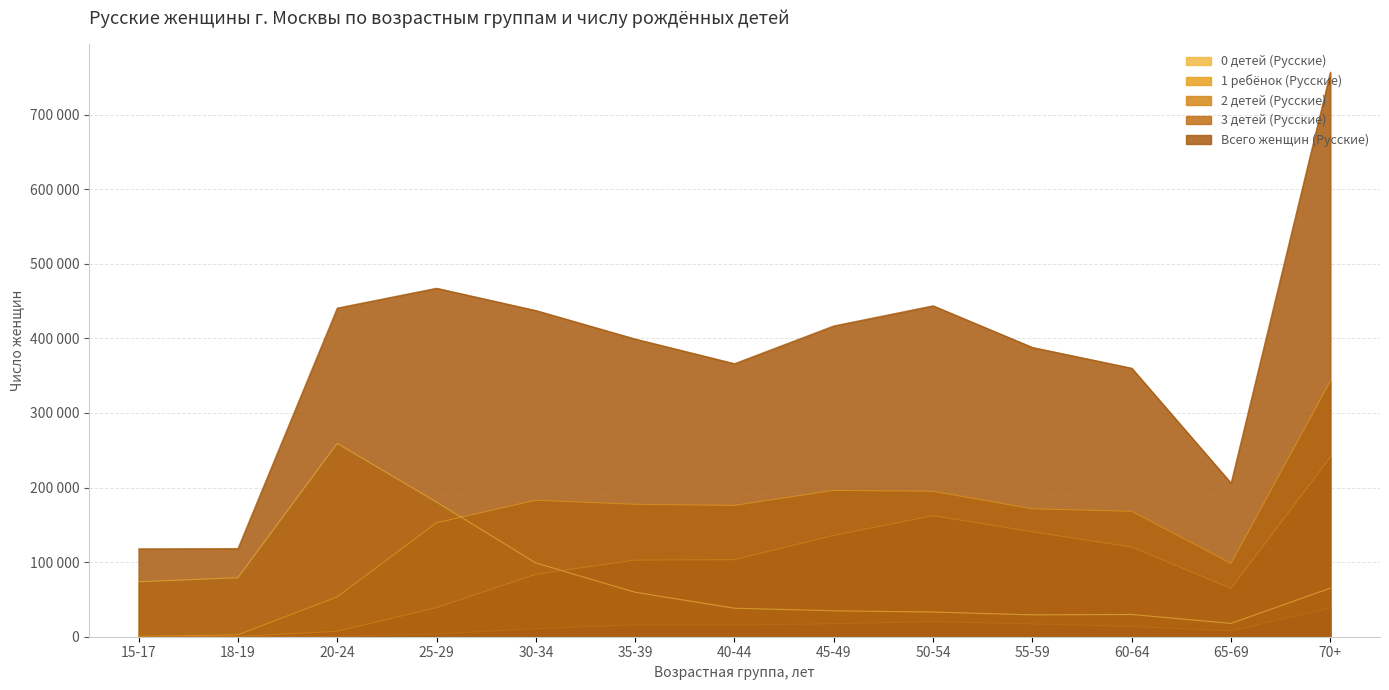

What are all the series names shown in the legend?

0 детей (Русские), 1 ребёнок (Русские), 2 детей (Русские), 3 детей (Русские), Всего женщин (Русские)